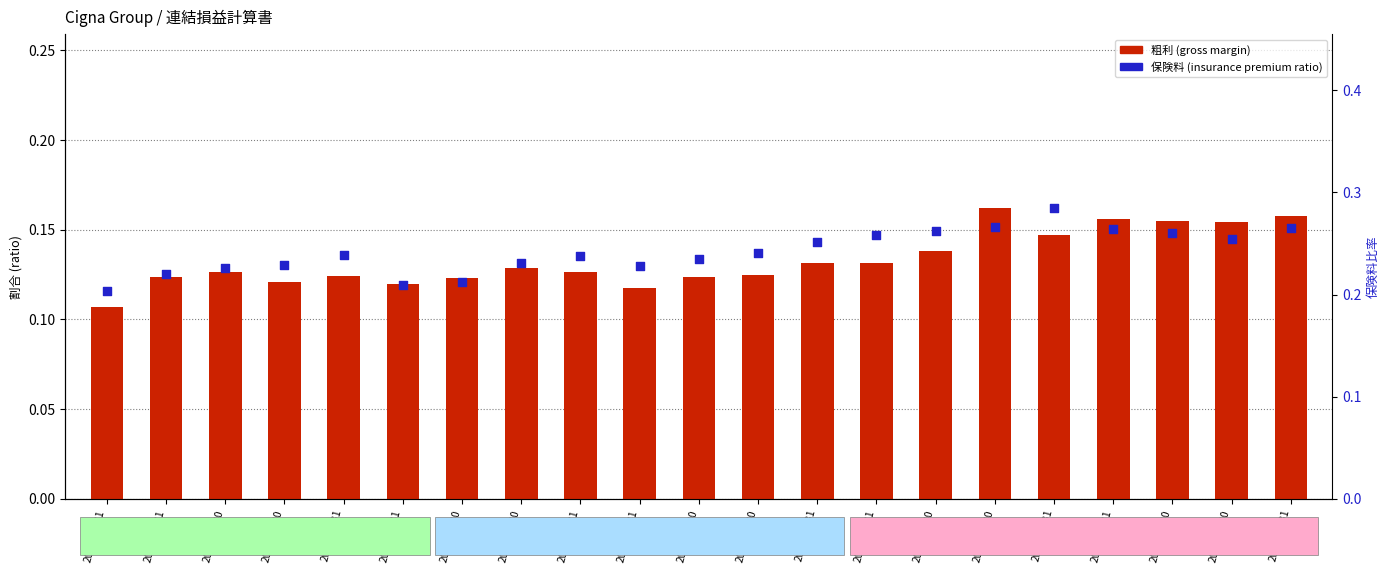

What are all the series names shown in the legend?

粗利 (gross margin), 保険料 (insurance premium ratio)